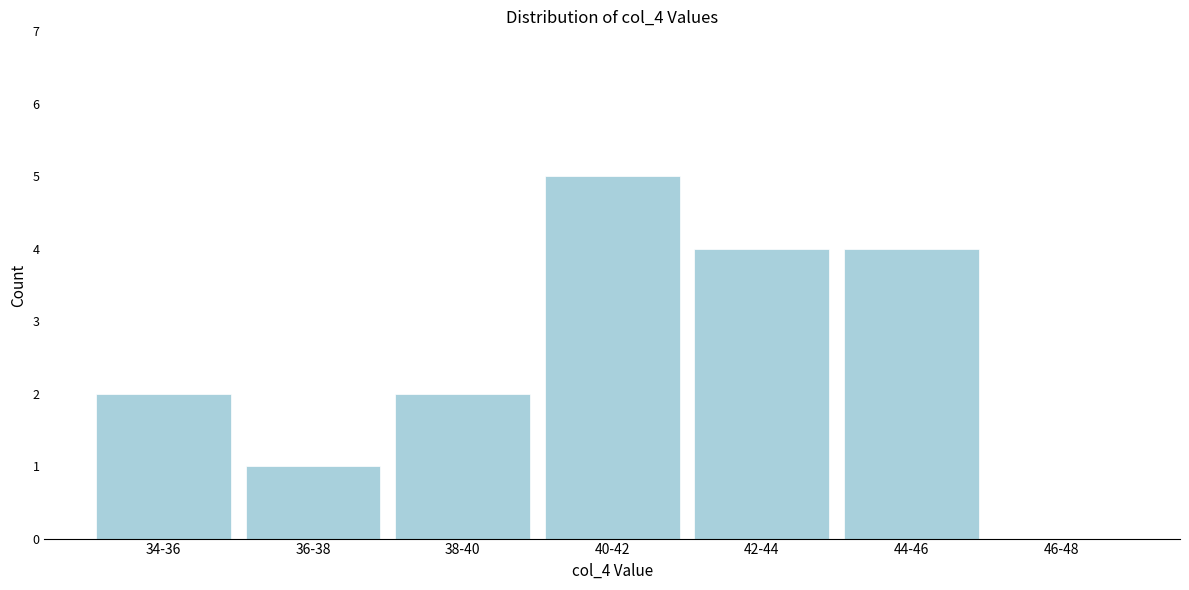

Reading left to right, transcribe all the data shown in this chart.

34-36=2	36-38=1	38-40=2	40-42=5	42-44=4	44-46=4	46-48=0